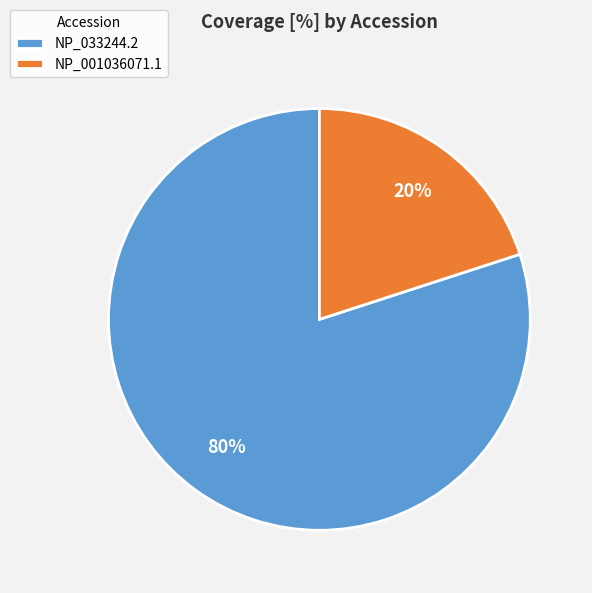

Does NP_001036071.1 represent more than half of the total?

No